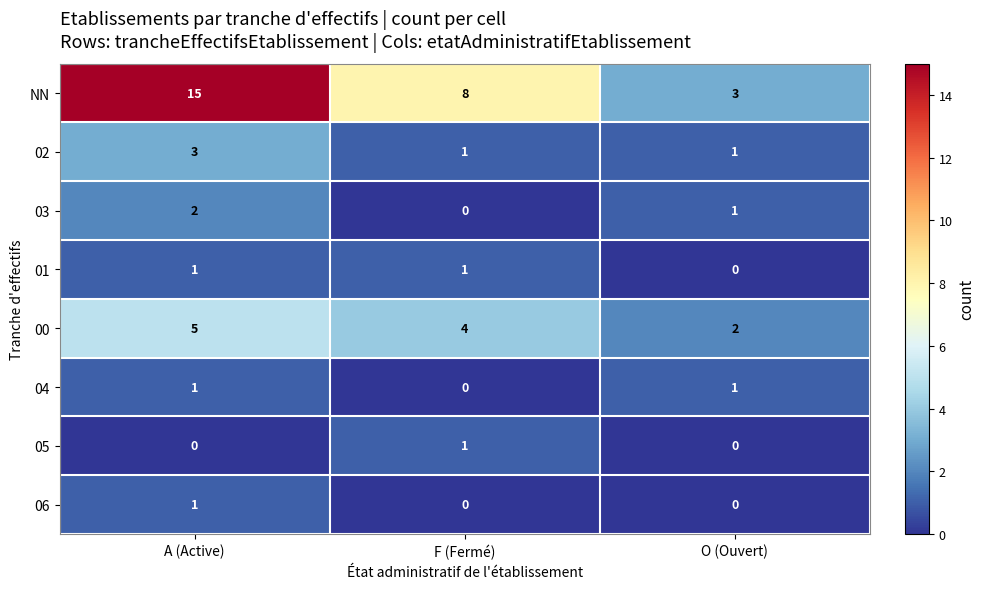

What is the difference between the maximum and minimum values in the 00 series?

3